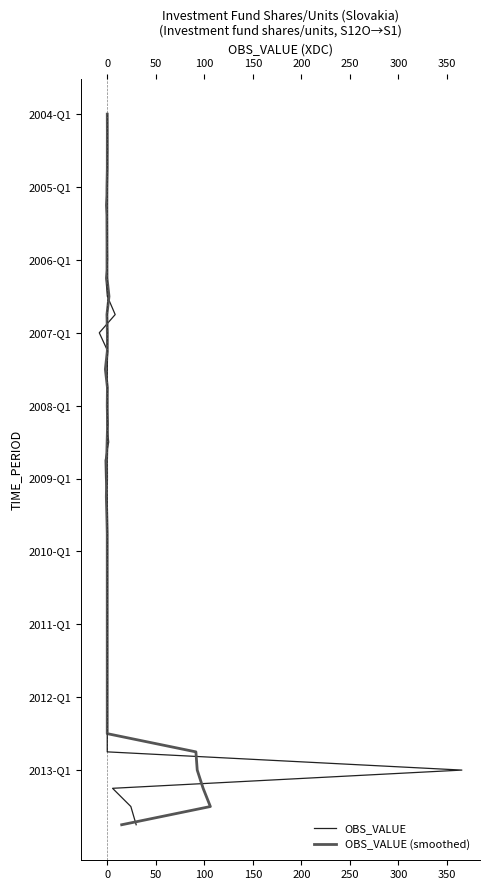

Rank the series by their maximum value, from highest to lowest.

OBS_VALUE, OBS_VALUE (smoothed)